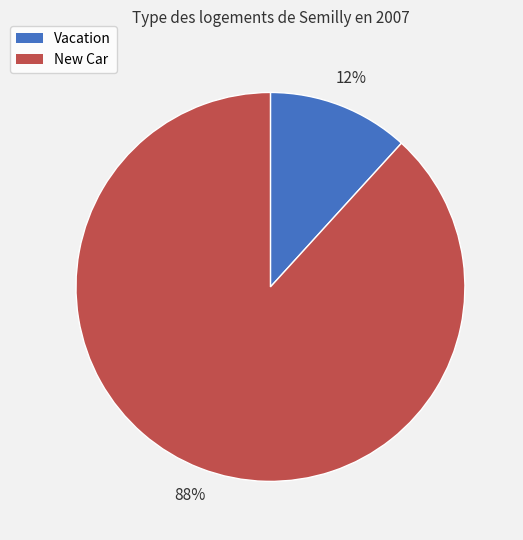

How many slices are in this pie chart?

2